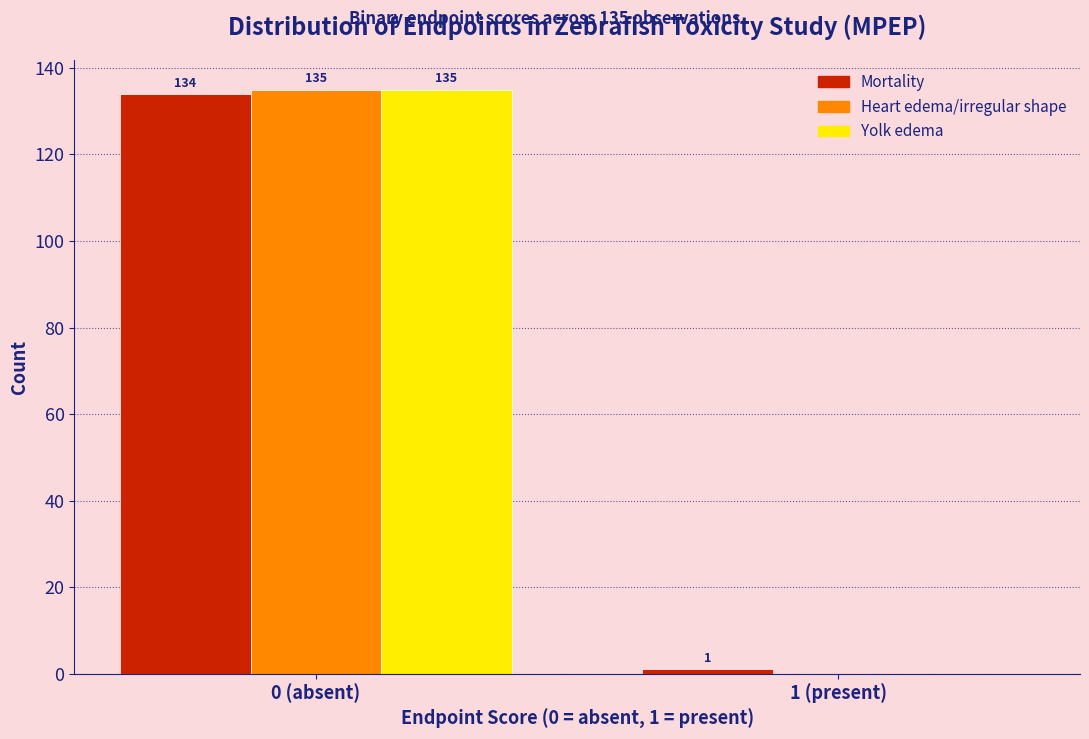

Reading right to left, list all the values displayed in this chart.

Mortality: 1 (present)=1	0 (absent)=134
Heart edema/irregular shape: 1 (present)=0	0 (absent)=135
Yolk edema: 1 (present)=0	0 (absent)=135